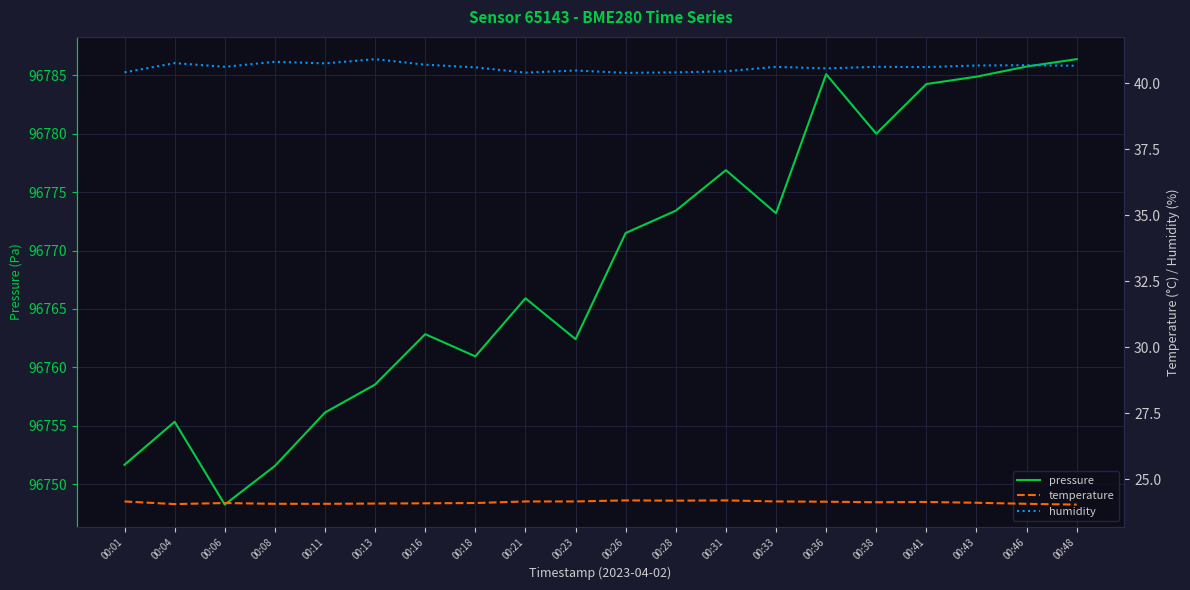

True or false: temperature and pressure cross at least once.

False